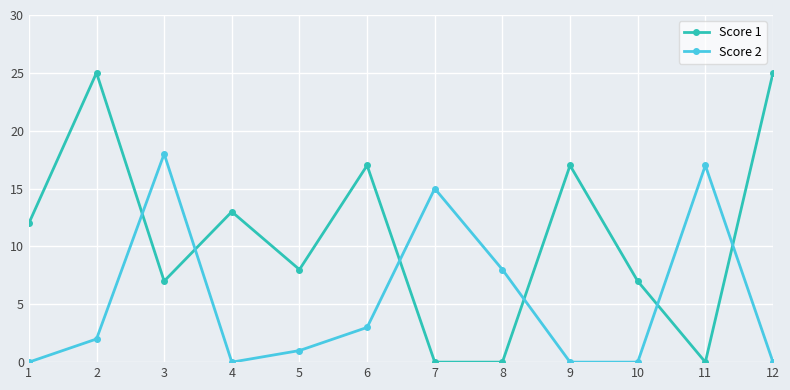

True or false: Score 1 has a value of 0 at 7.

True